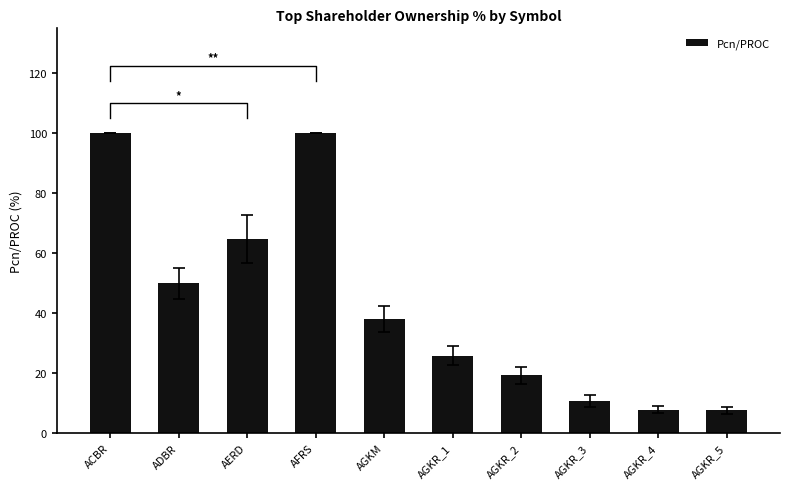

Is it true that the value at ADBR is 50.0?

True